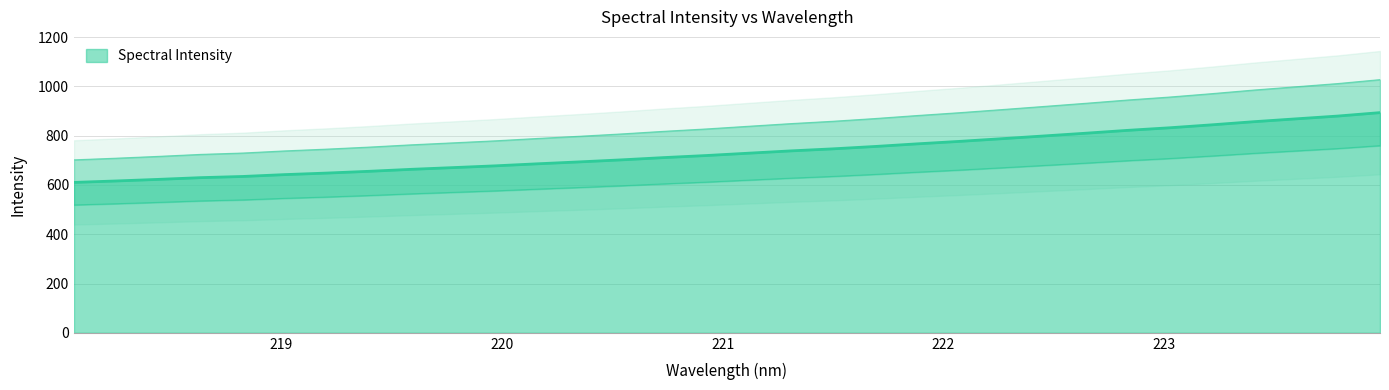

How many lines are shown in the chart?

1